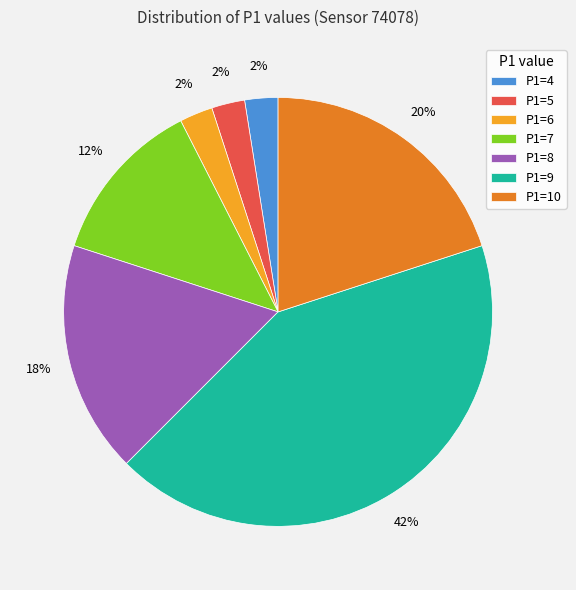

Approximately how many times larger is the value at P1=10 compared to P1=8?

1.1